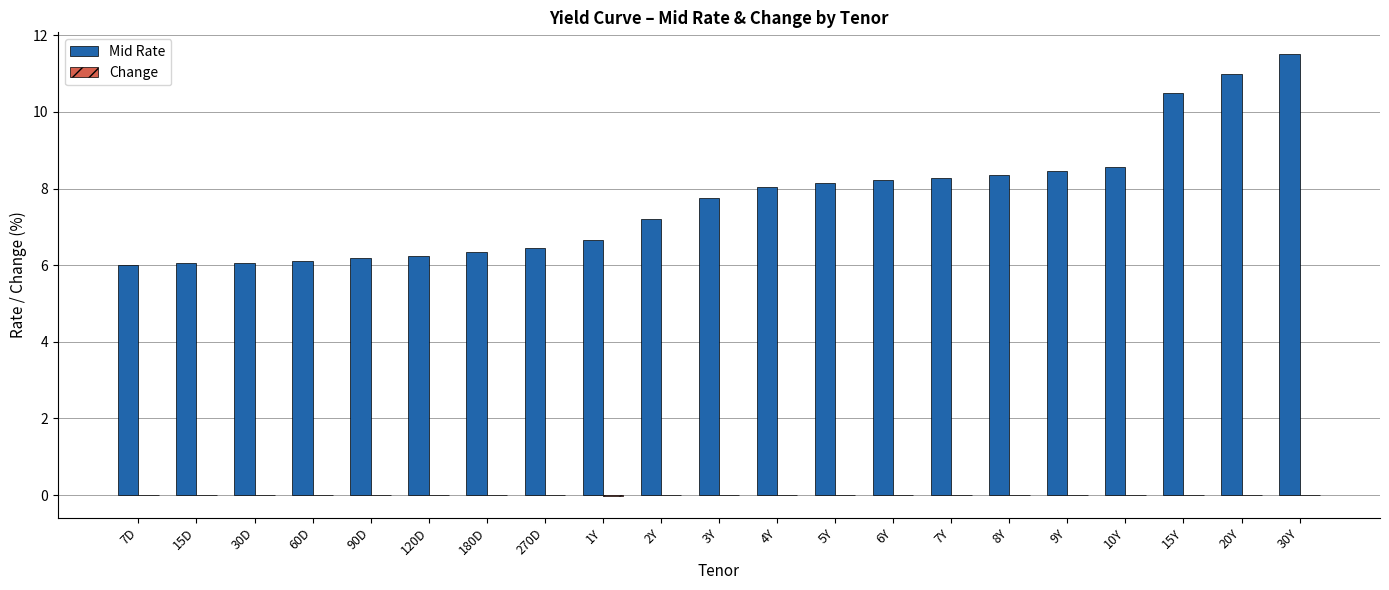

What is the sum of all Mid Rate values?

162.1